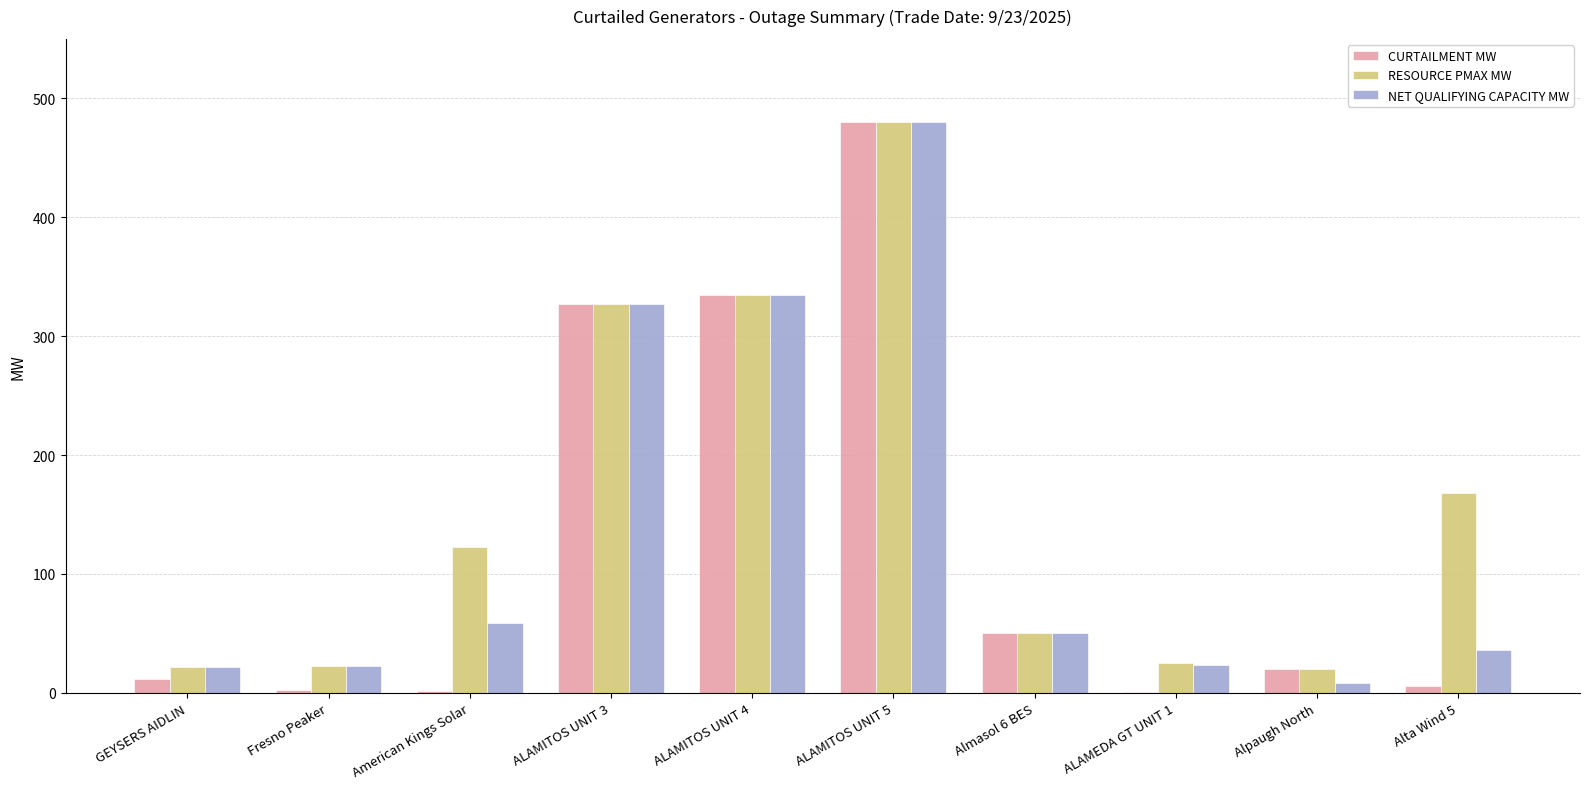

Which category has the highest value across all series?

ALAMITOS UNIT 5